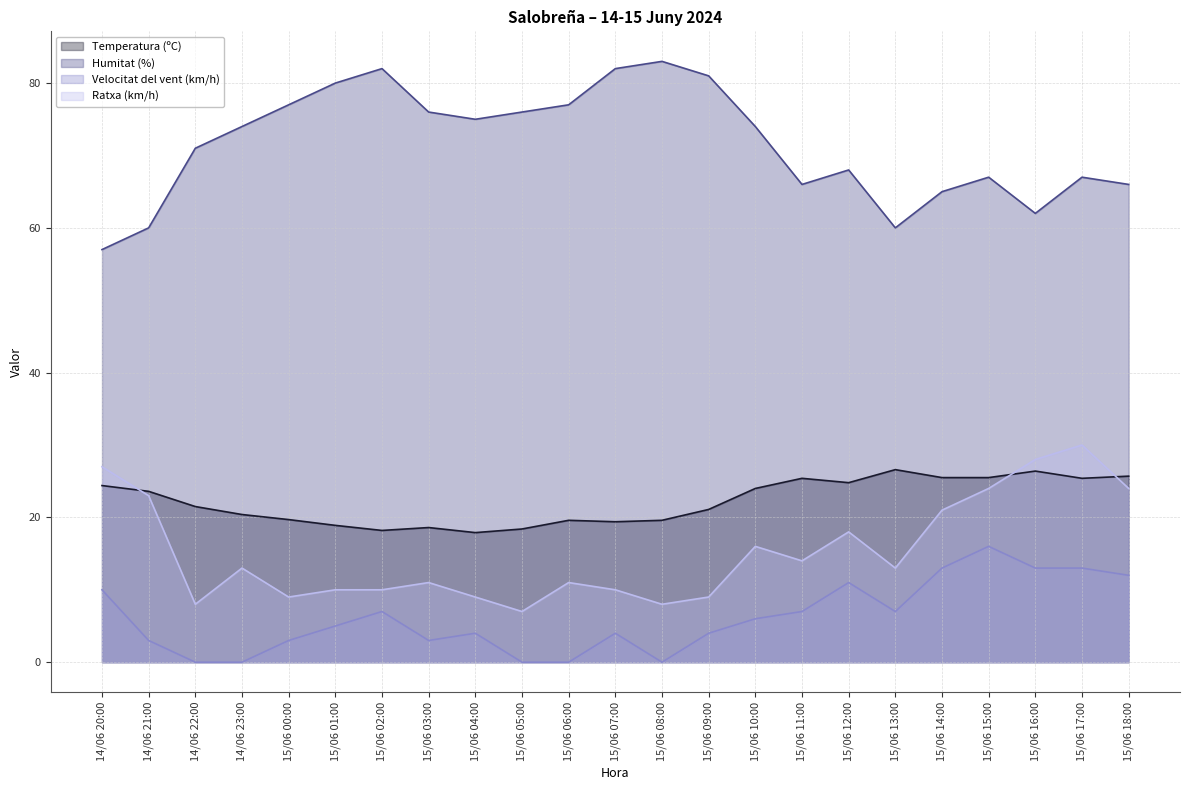

Is the value of Humitat (%) at 15/06 13:00 greater than the value of Velocitat del vent (km/h) at 15/06 16:00?

Yes